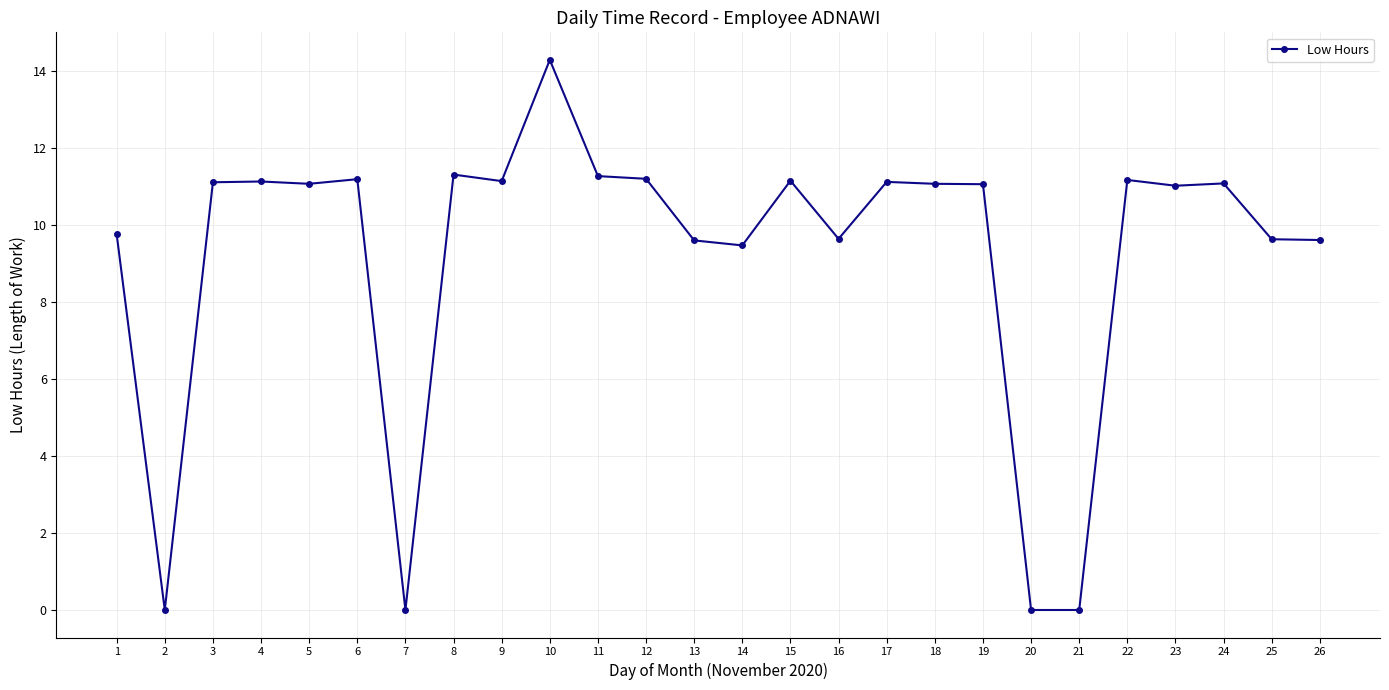

The value at 5 is 6.8. True or false?

False